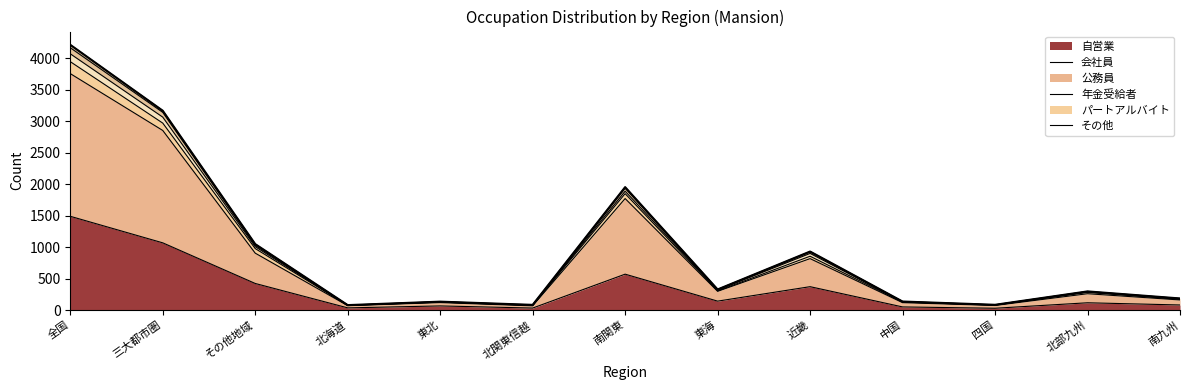

Does the chart have visible grid lines?

No